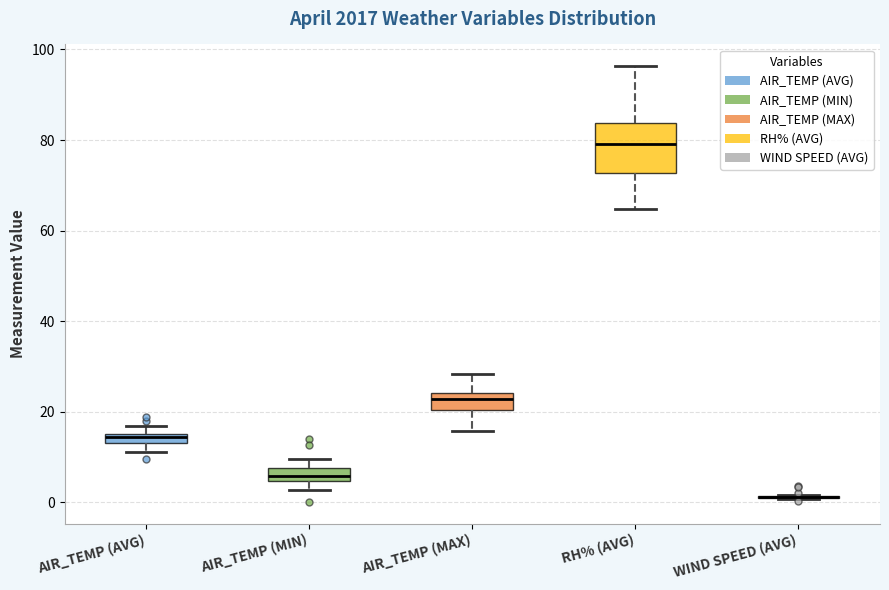

Which box is the tallest, from its lower edge to its upper edge?

RH% (AVG)